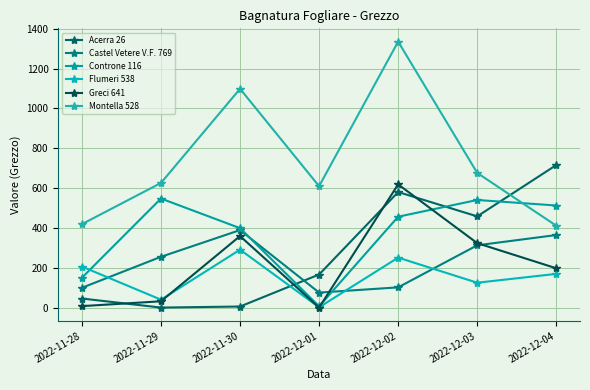

How many data points in Acerra 26 are less than 166?

3